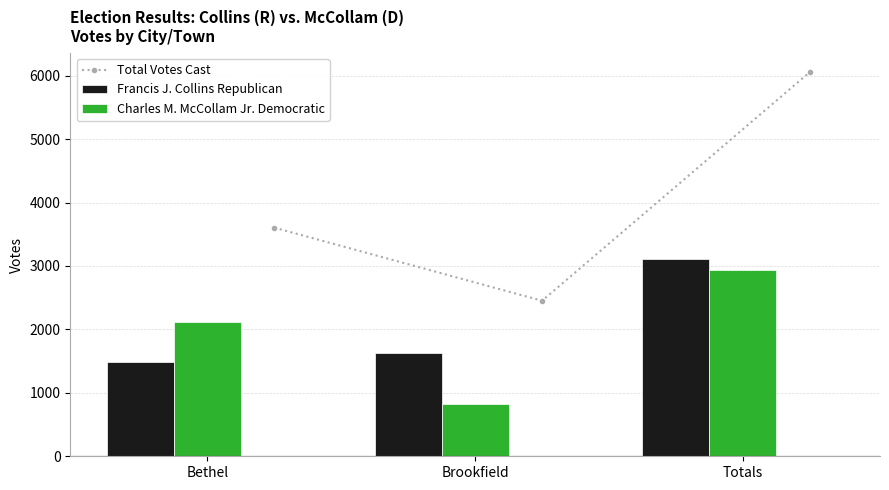

How many distinct data groups are displayed?

3